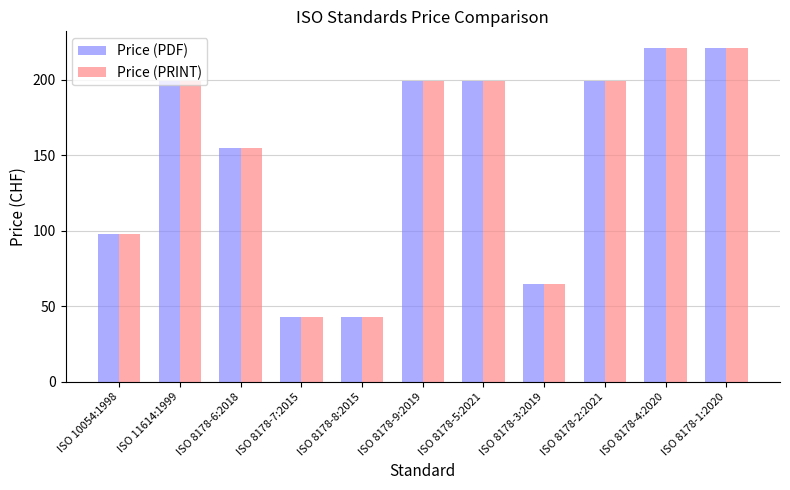

What position from the left is ISO 10054:1998?

1